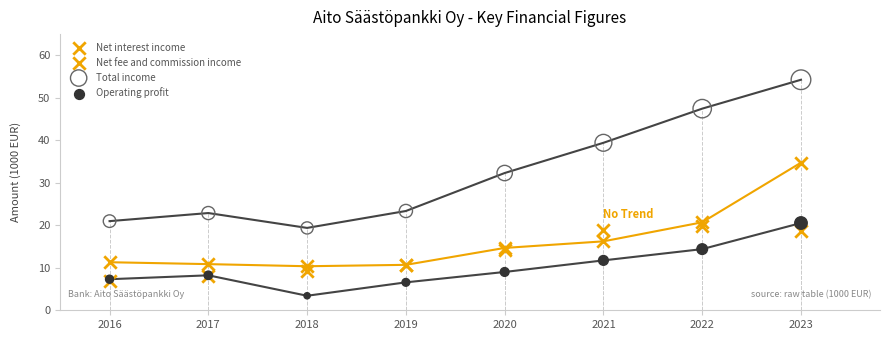

In the Total income series, what Y value is closest to 36?

39.4